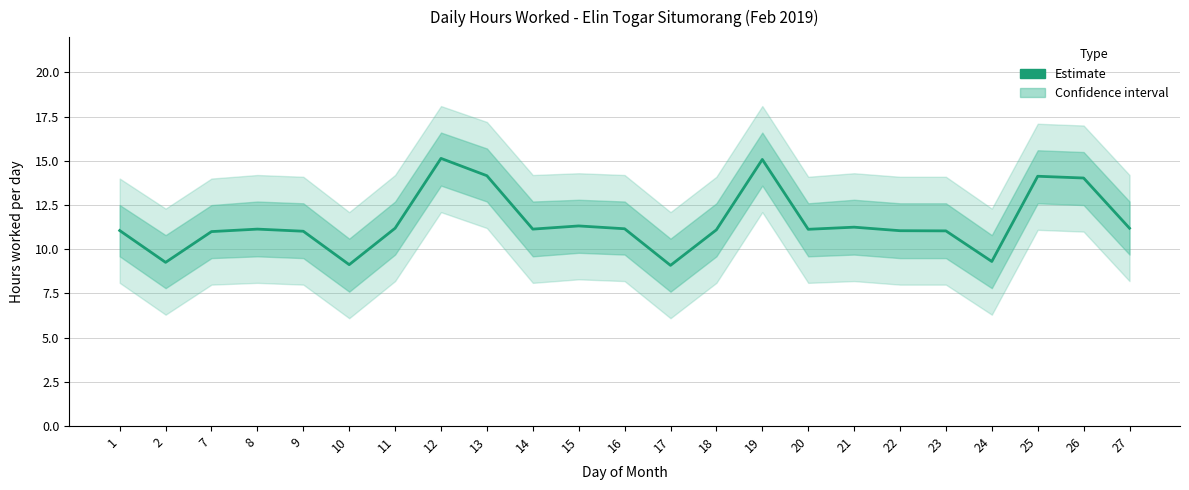

List the labels in order of value, largest first.

12, 19, 13, 25, 26, 15, 21, 11, 27, 16, 8, 14, 20, 18, 1, 22, 23, 9, 7, 24, 2, 10, 17